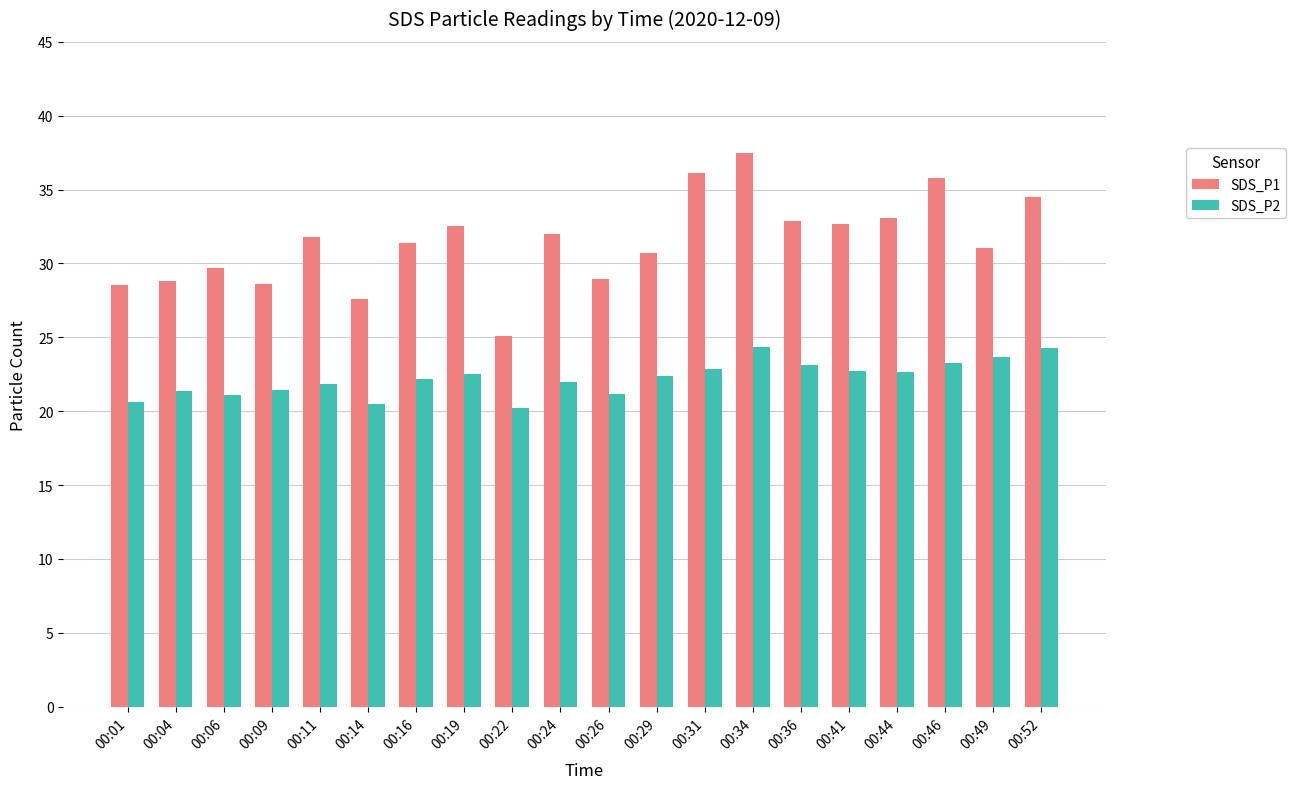

What is the spread (max minus min) of values at 00:11?

9.9